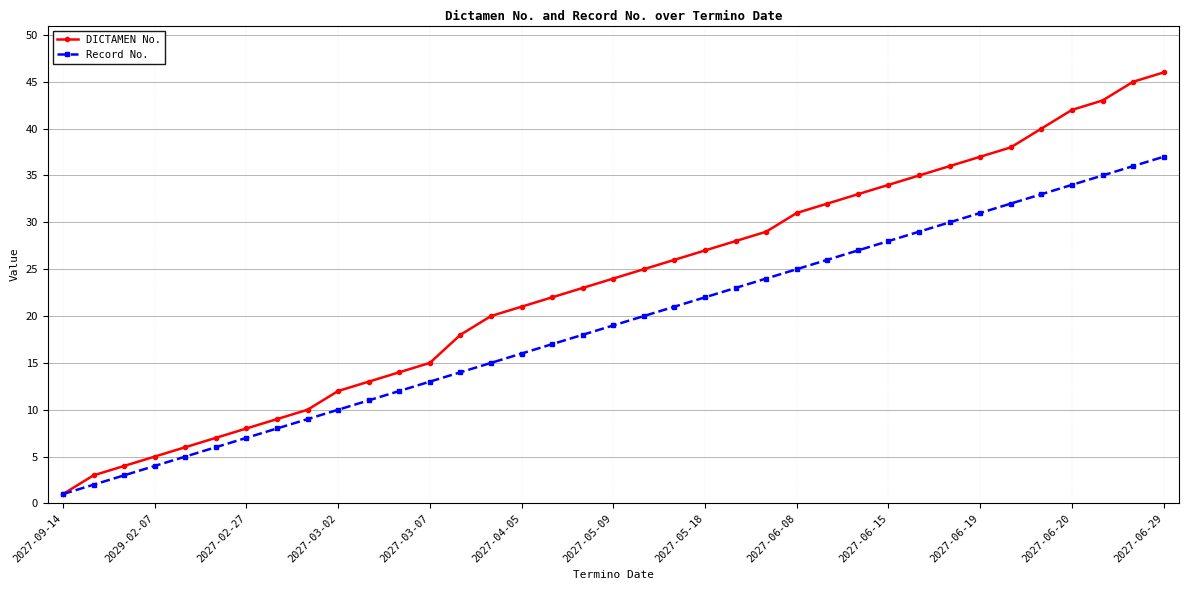

Which series has the widest spread of values?

DICTAMEN No.